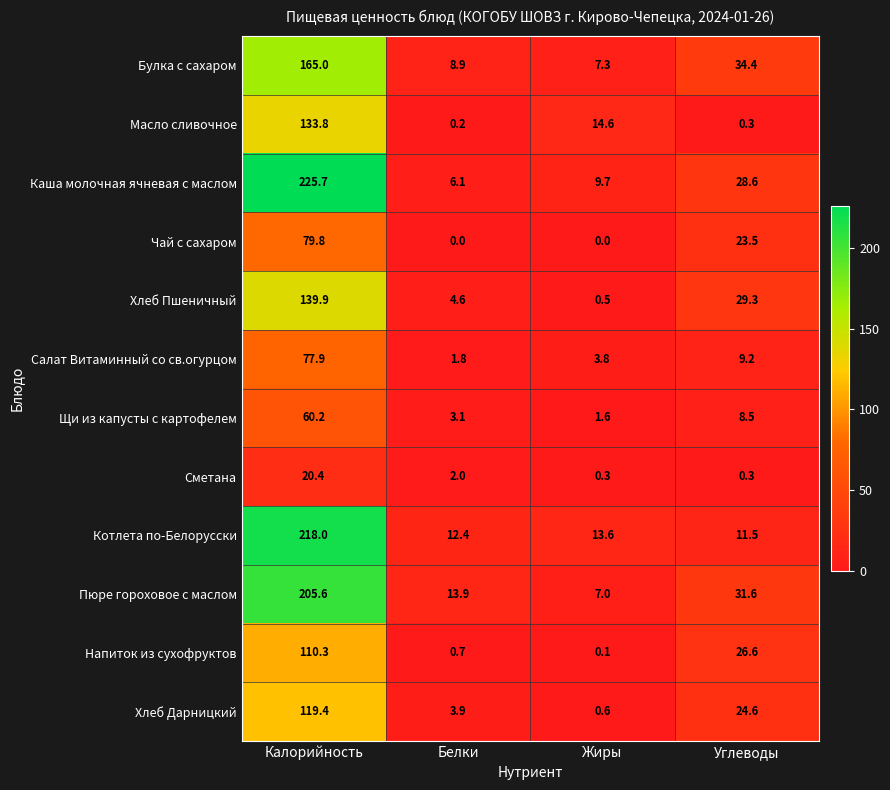

What is the difference between the maximum and minimum values in the Каша молочная ячневая с маслом series?

219.6